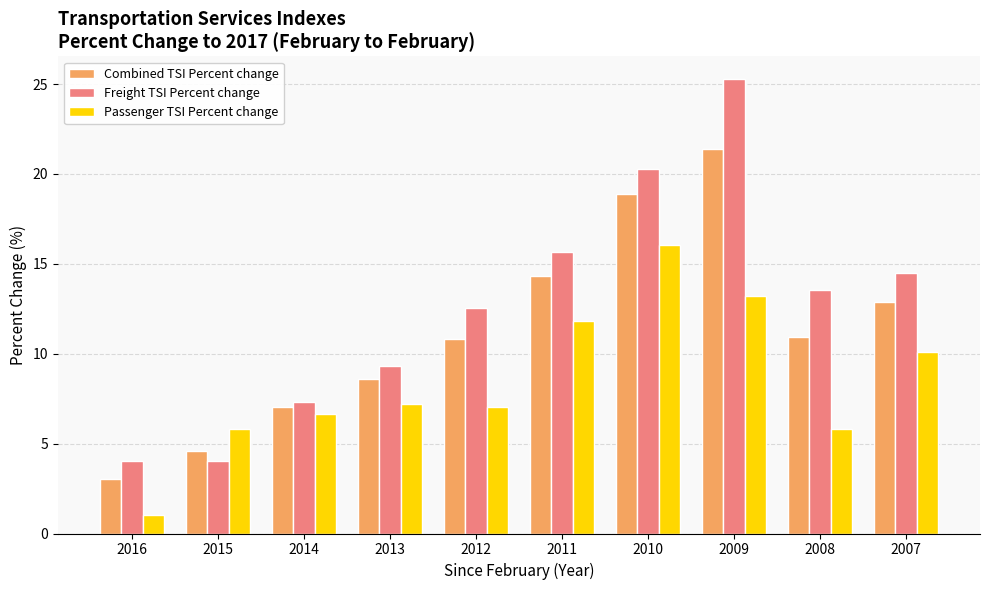

What is the value of the Passenger TSI Percent change bar at the 1st from the left?

1.1